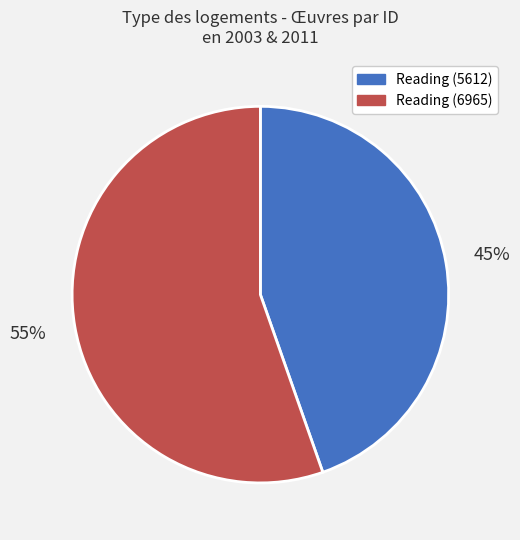

To the nearest percent, what percentage of the pie is Reading (6965)?

55%